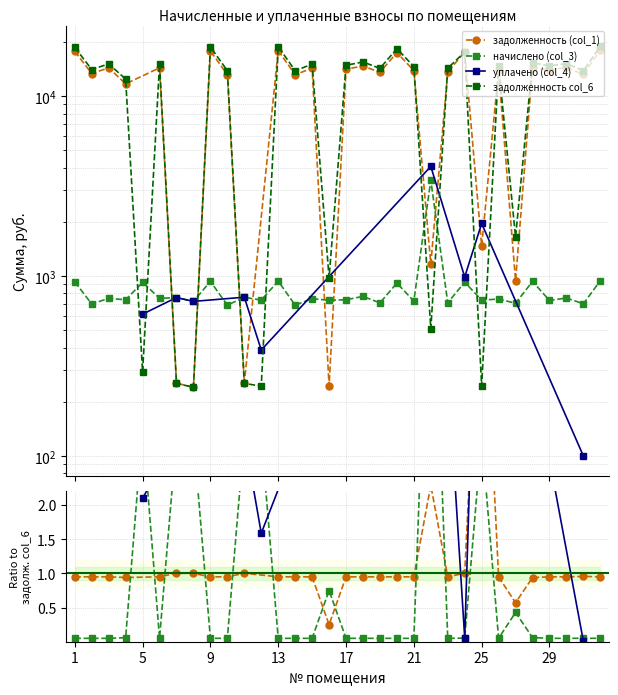

True or false: начислено (col_3) has more than 2 points higher than both neighbors.

True